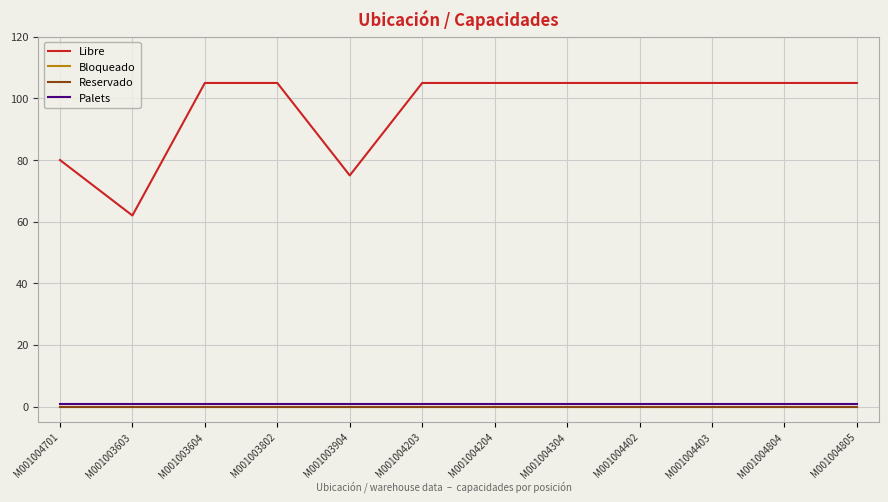

Is this an area chart (filled region under the line)?

No